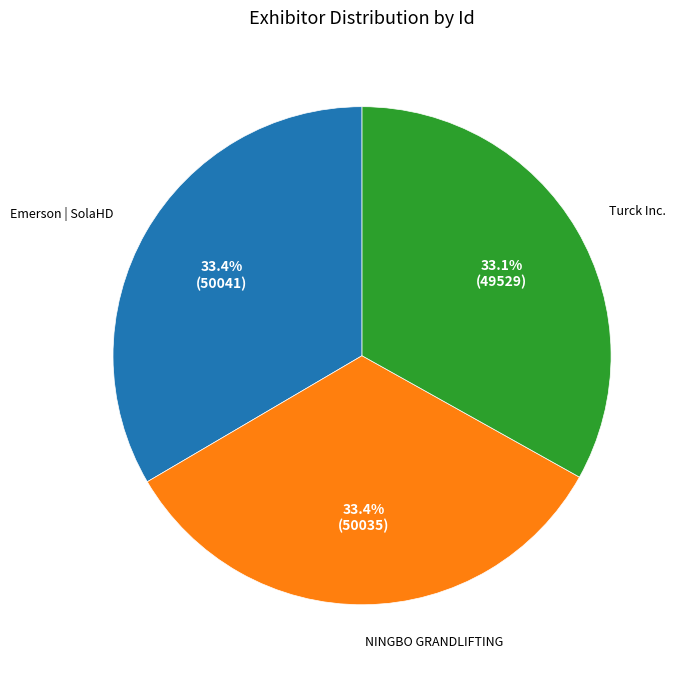

Is there a majority slice in this chart?

No